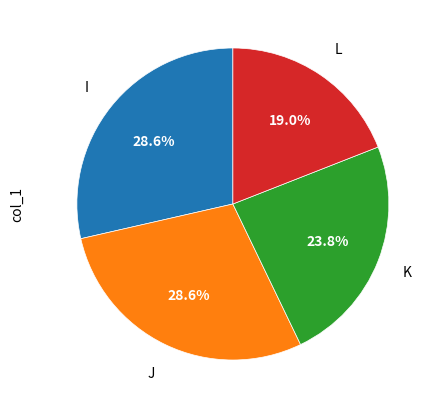

Does any single category account for the majority?

No